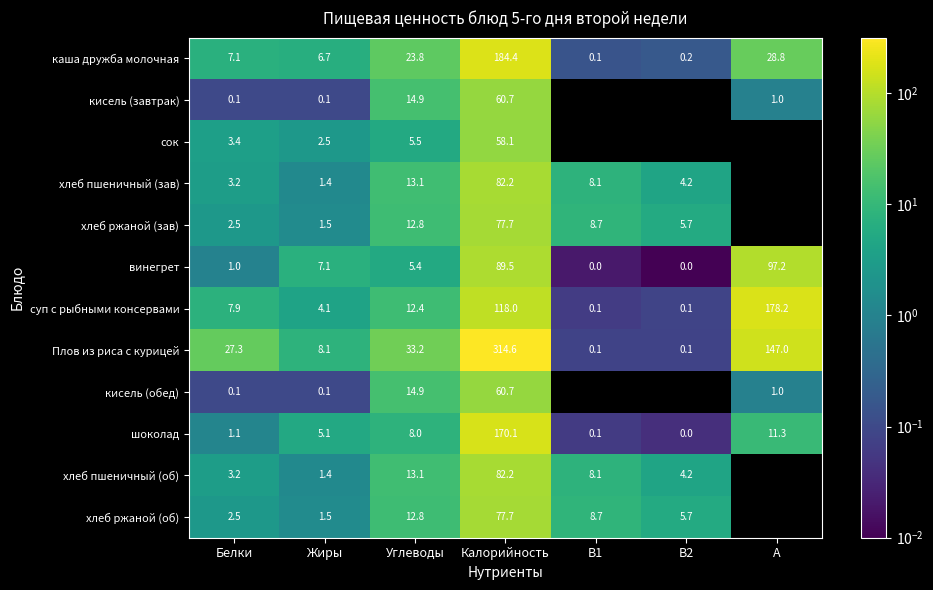

How many data points in каша дружба молочная are less than 7?

3